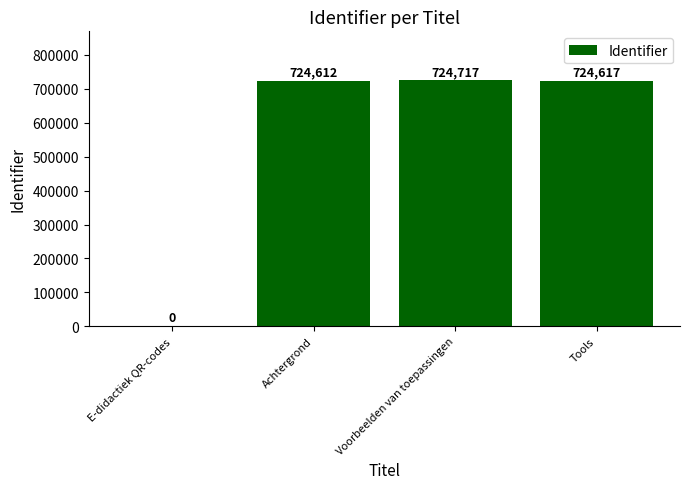

Are the bars grouped side by side (vs. stacked)?

No